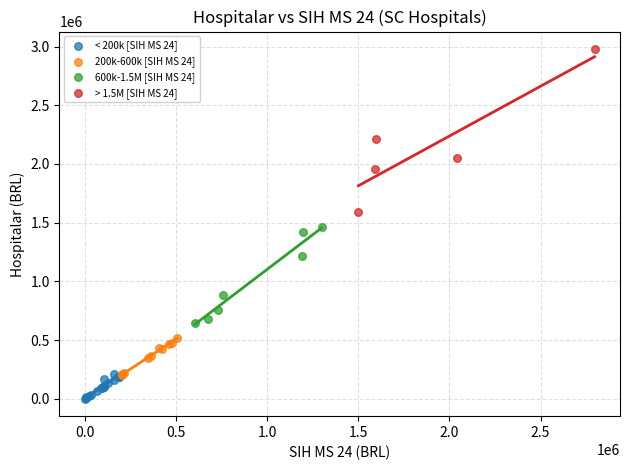

Which series has the largest Y range (max minus min)?

> 1.5M [SIH MS 24]